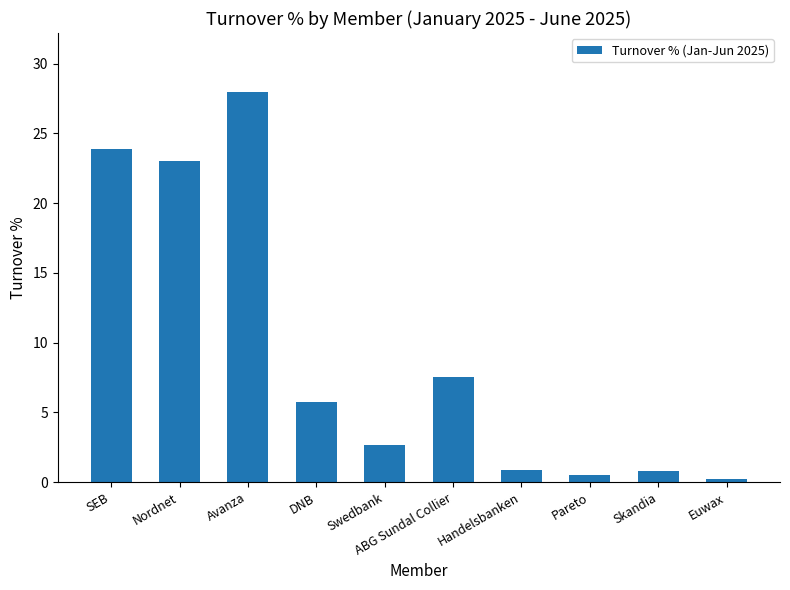

The value at Avanza is 48.4. True or false?

False